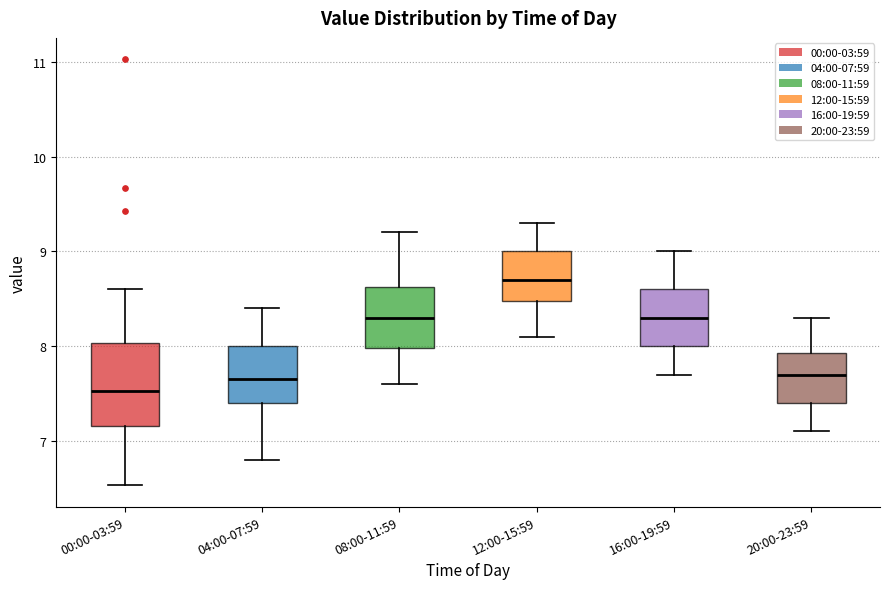

Which box's median line is the lowest?

00:00-03:59